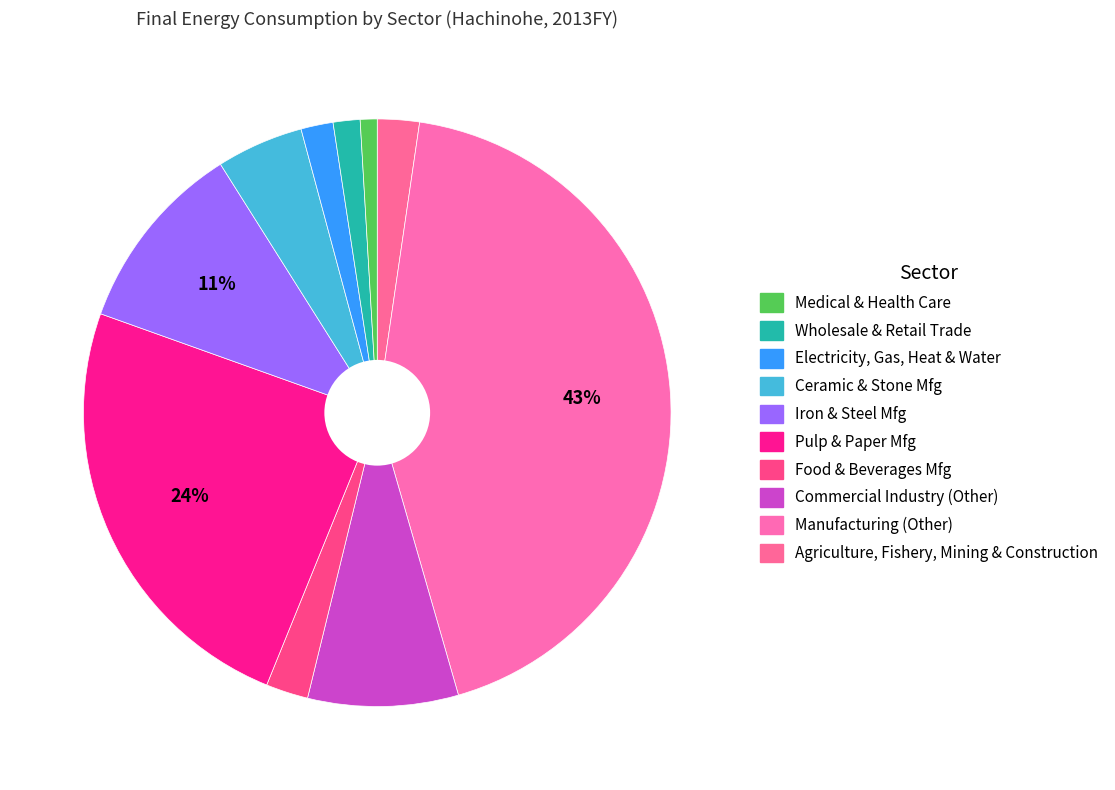

Rank the categories by value from highest to lowest.

Manufacturing, Pulp, Paper, Iron and Steel, Commercial Industry, Ceramic, Stone, Food, Beverages, Agriculture, Fishery, Mining and Construction, Electricity, Gas, Heat, Water, Wholesale and Retail, Medical, Health Care